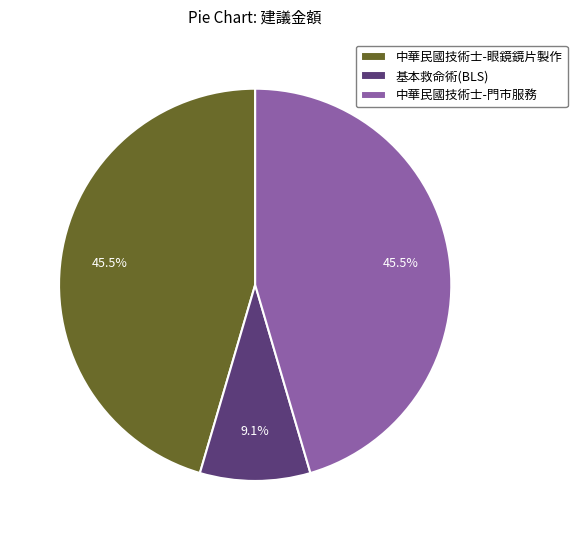

Does any single category account for the majority?

No